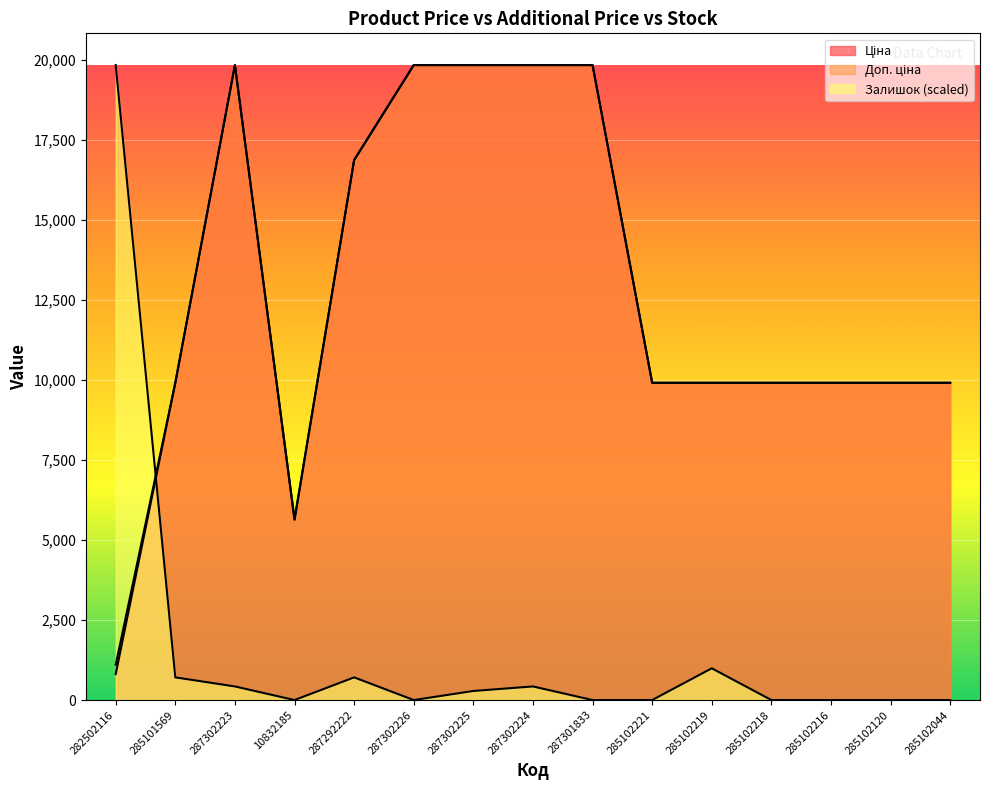

Where do Ціна and Залишок first cross each other?

282502116 and 285101569